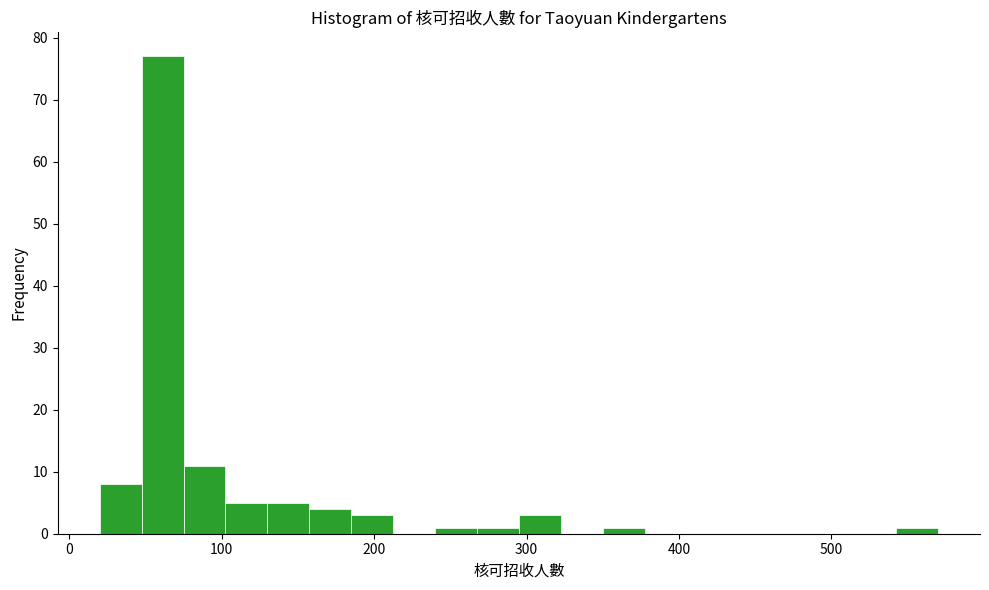

Read against the x-axis, roughly where is the centre of the tallest bar?

60